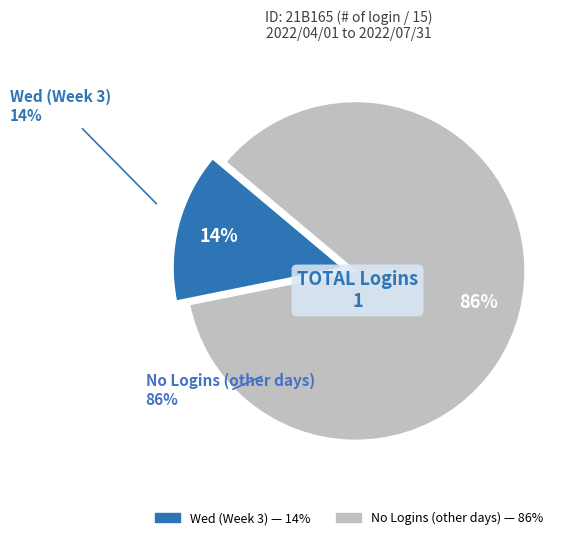

How many slices are in this pie chart?

2